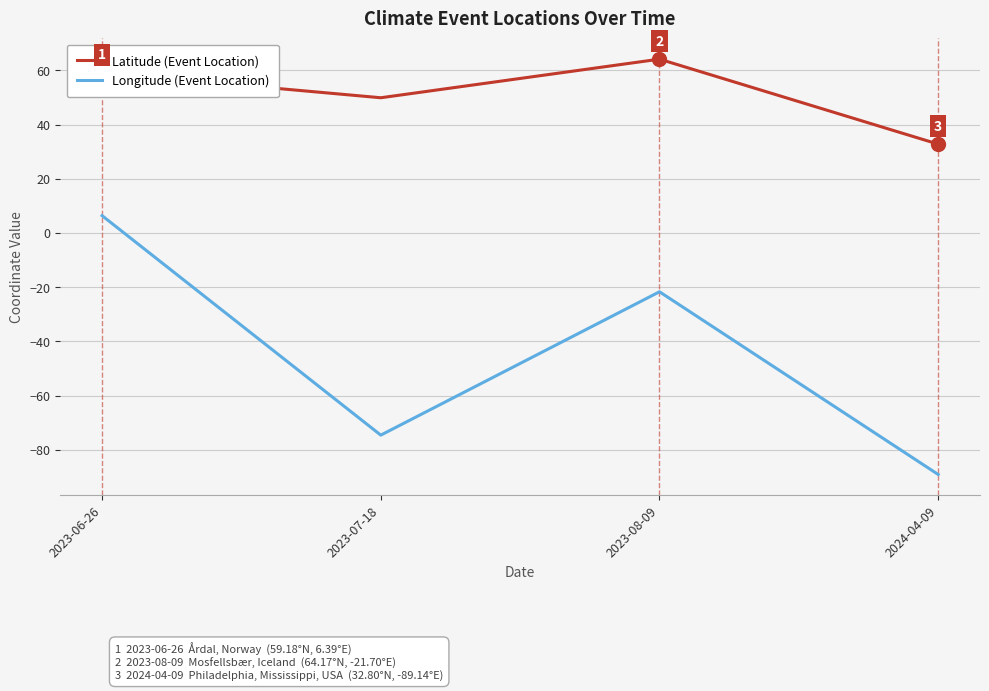

Which series has the widest spread of values?

Longitude (Event Location)